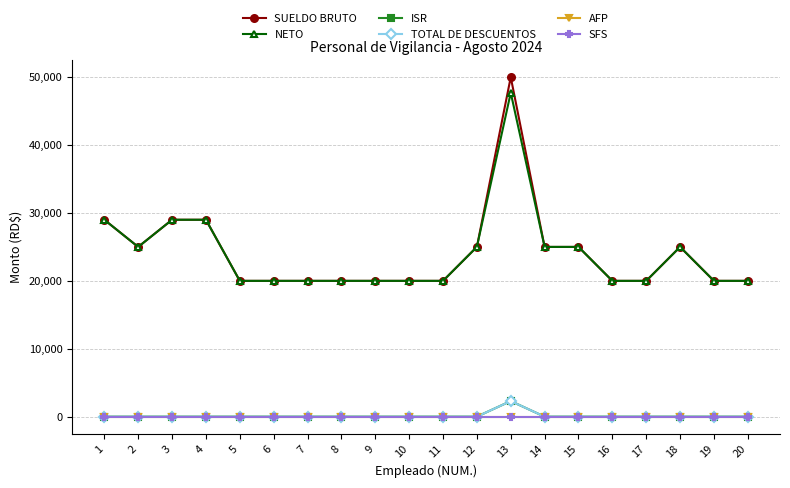

At which category is the sum across all series the highest?

13